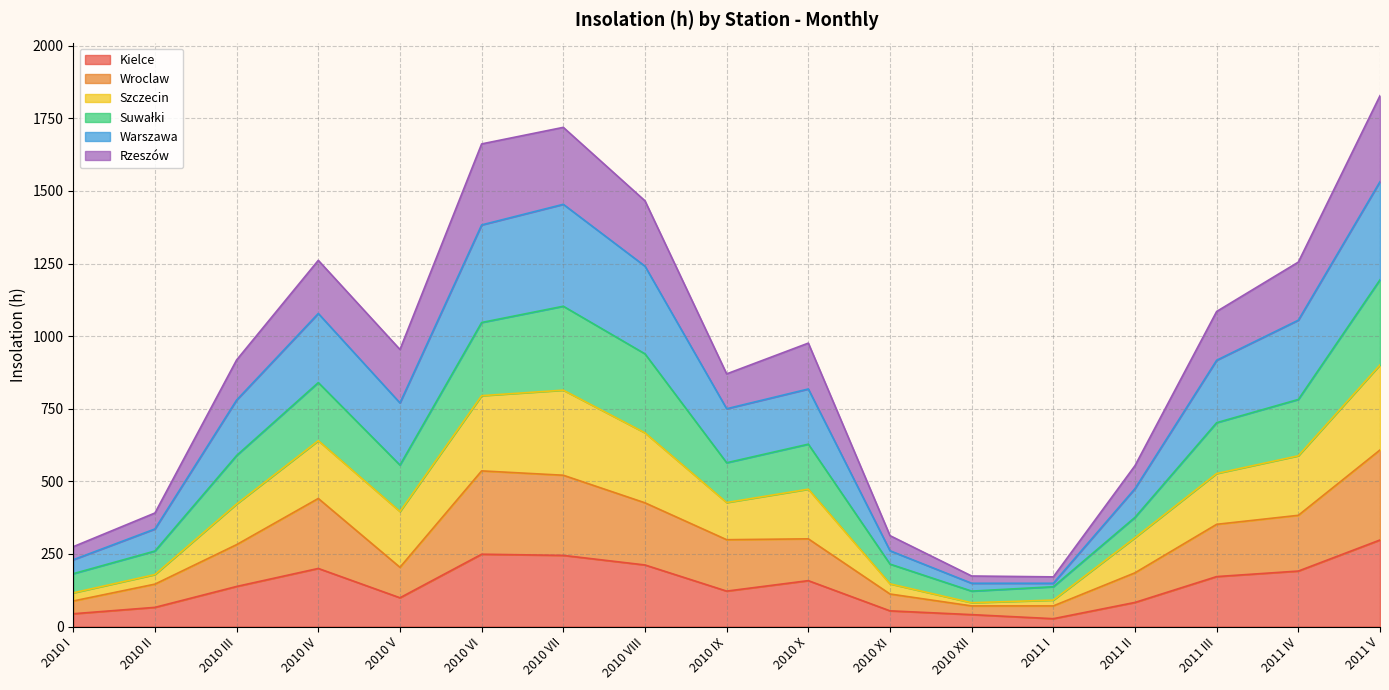

What is the total value across all series at 2011 V?

1828